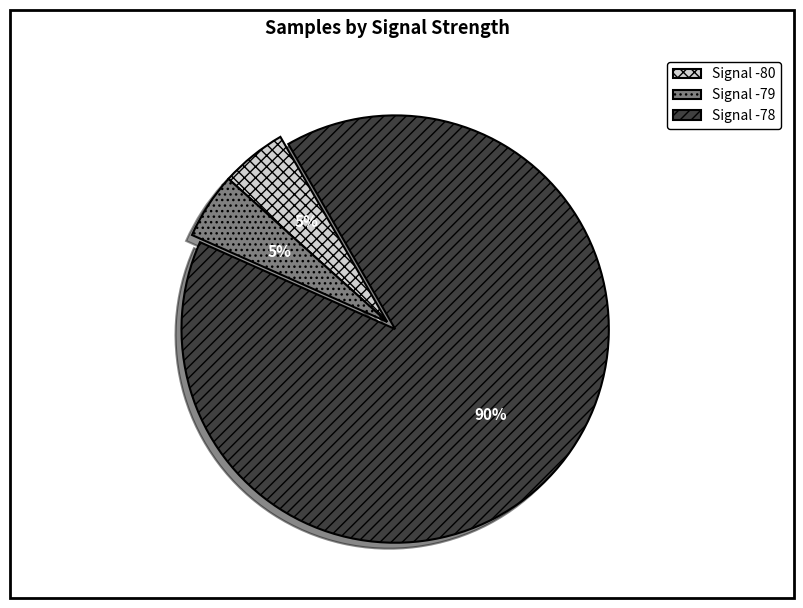

What percentage is the Signal -80 slice, to the nearest percent?

5%